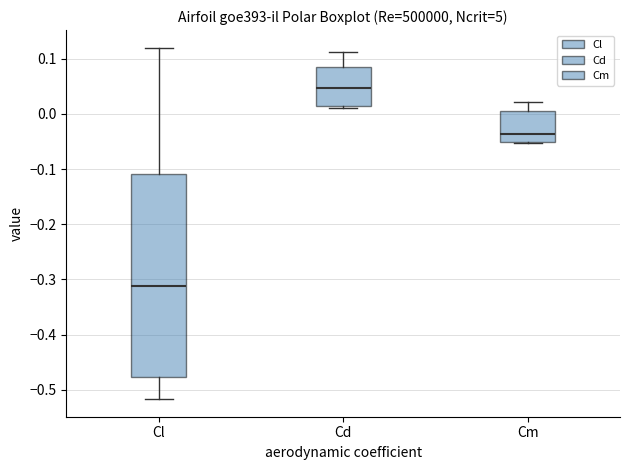

Which box's median line is the lowest?

Cl